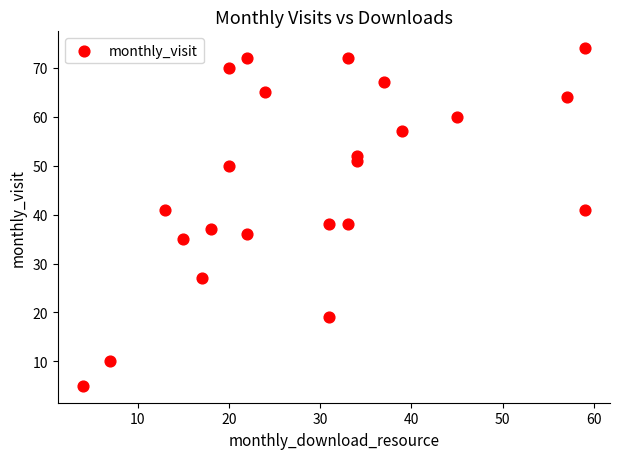

What is the range of Y values (max minus min)?

69